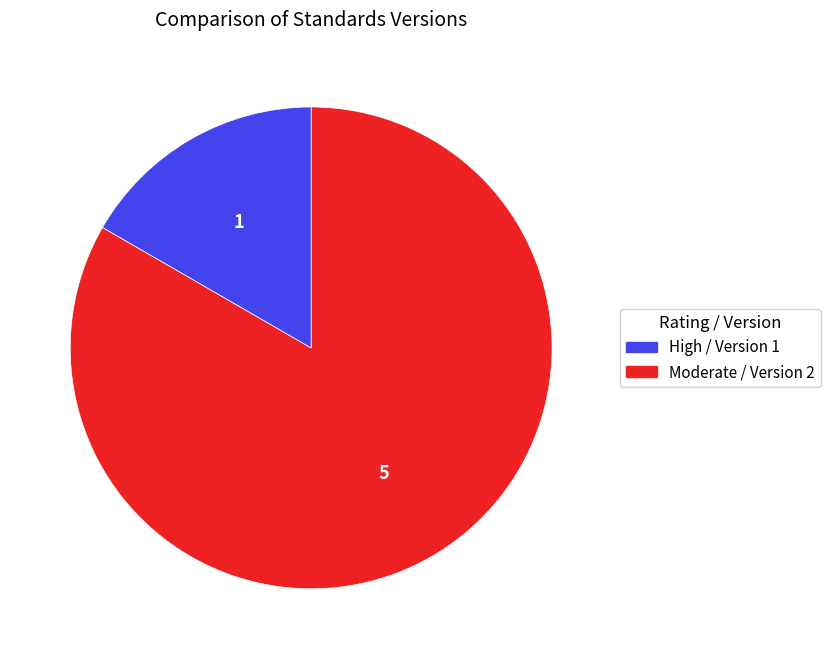

Count the number of slices in the pie.

2